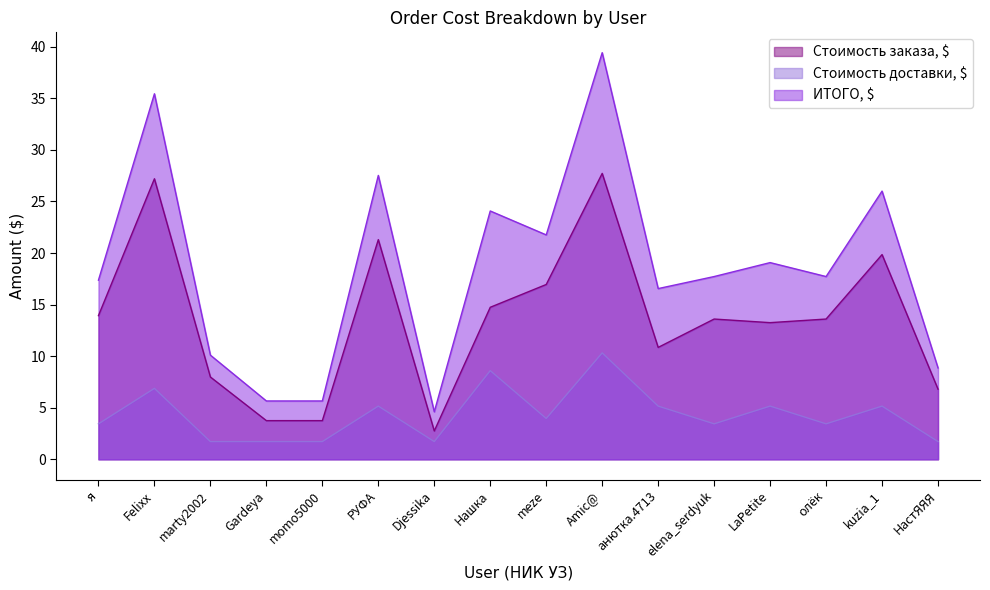

What is the sum of all ИТОГО, $ values?

297.5